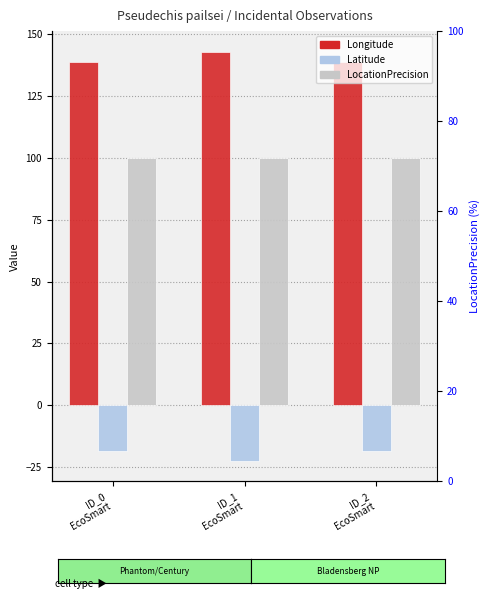

Which series has the largest total across all categories?

Longitude